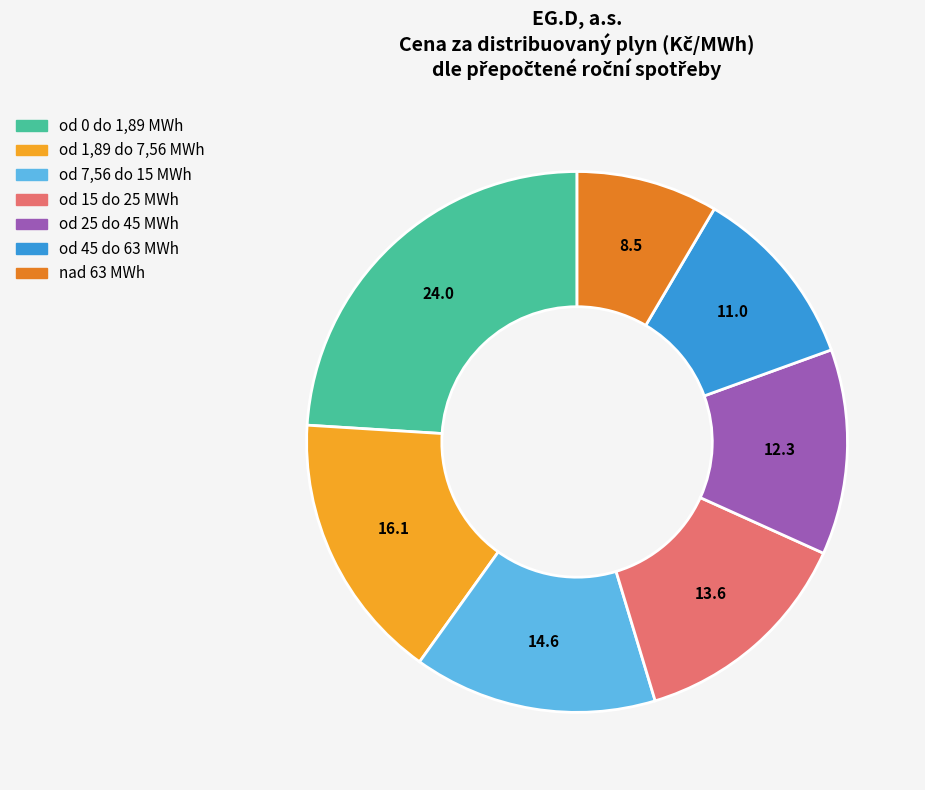

What is the smallest slice in the pie chart?

nad 63 MWh